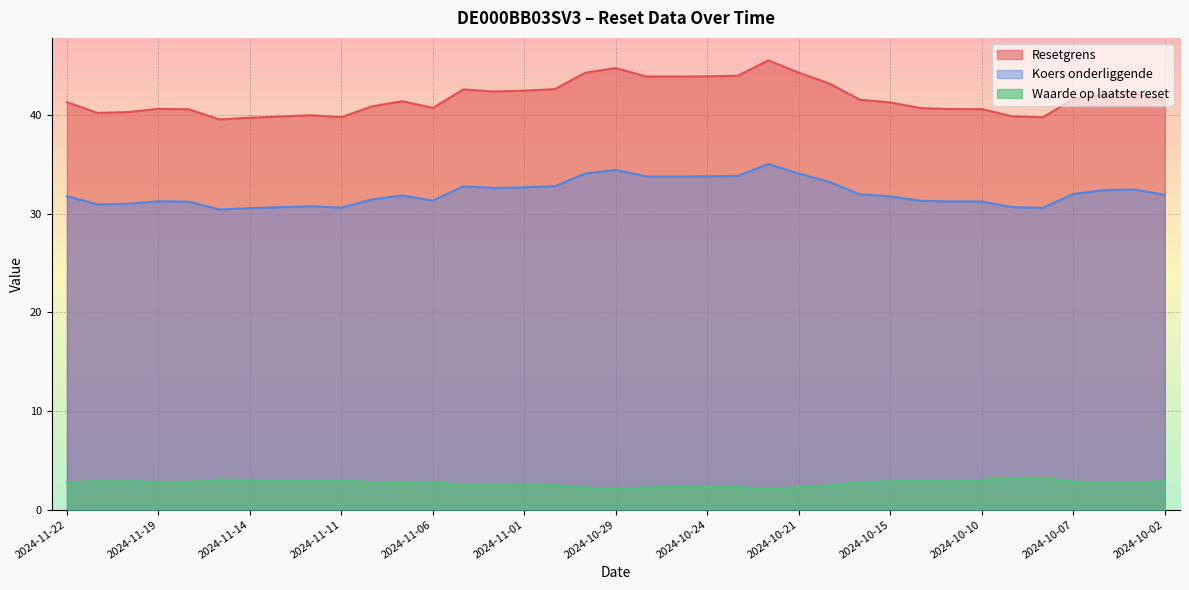

What is the maximum value for Resetgrens?

45.6